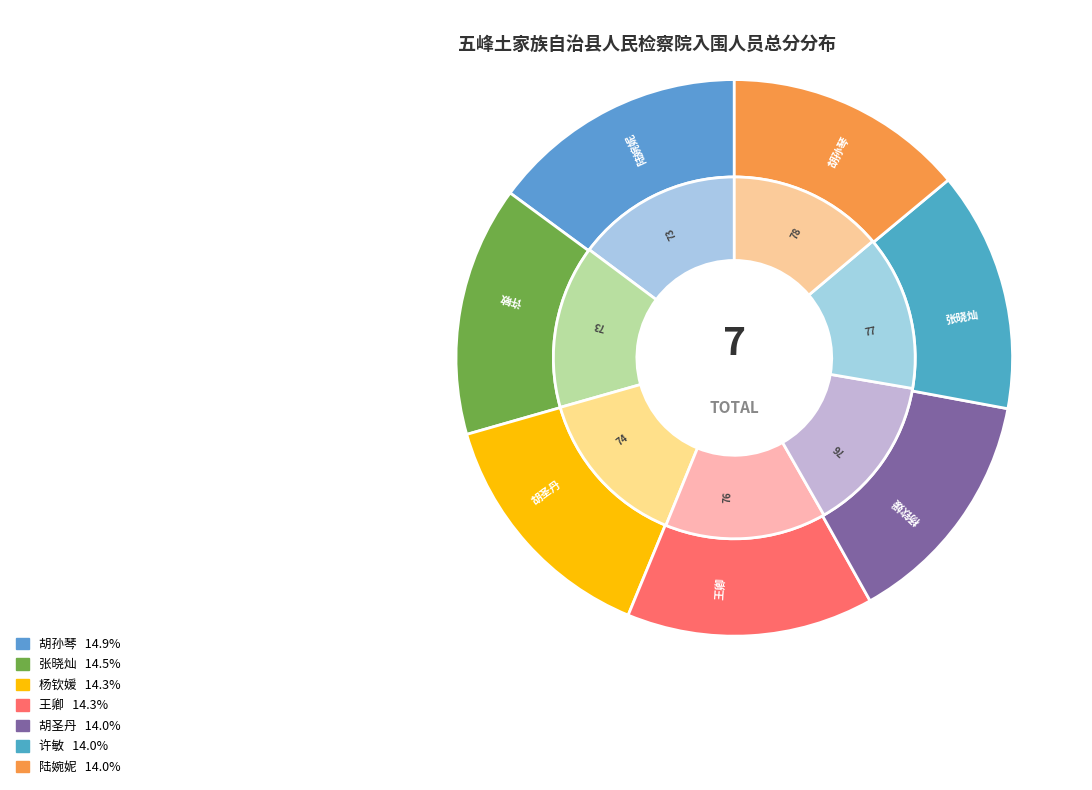

Is 胡孙琴 the majority of the pie?

No